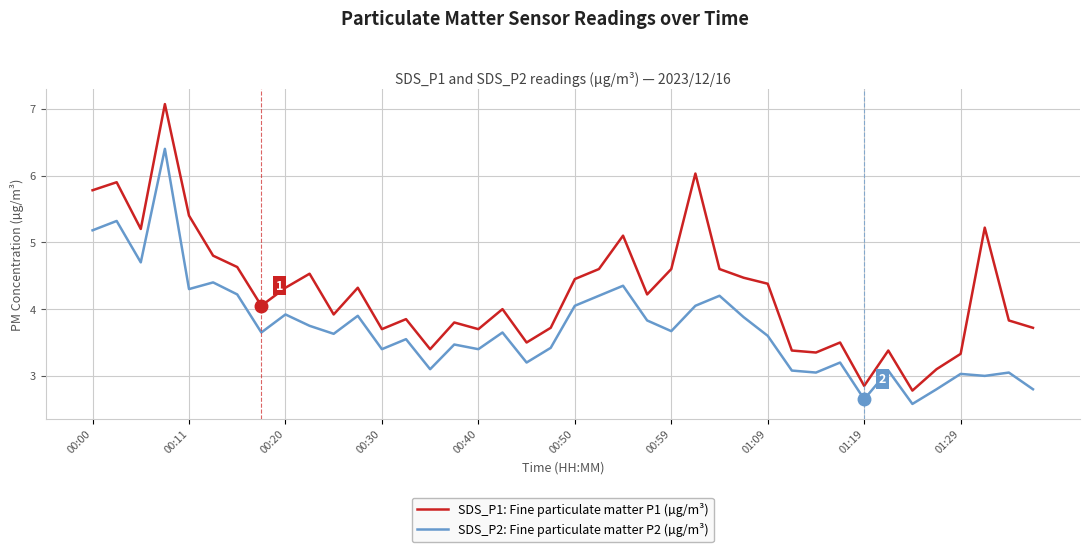

Which series has the largest range (max minus min)?

SDS_P1: Fine particulate matter P1 (µg/m³)